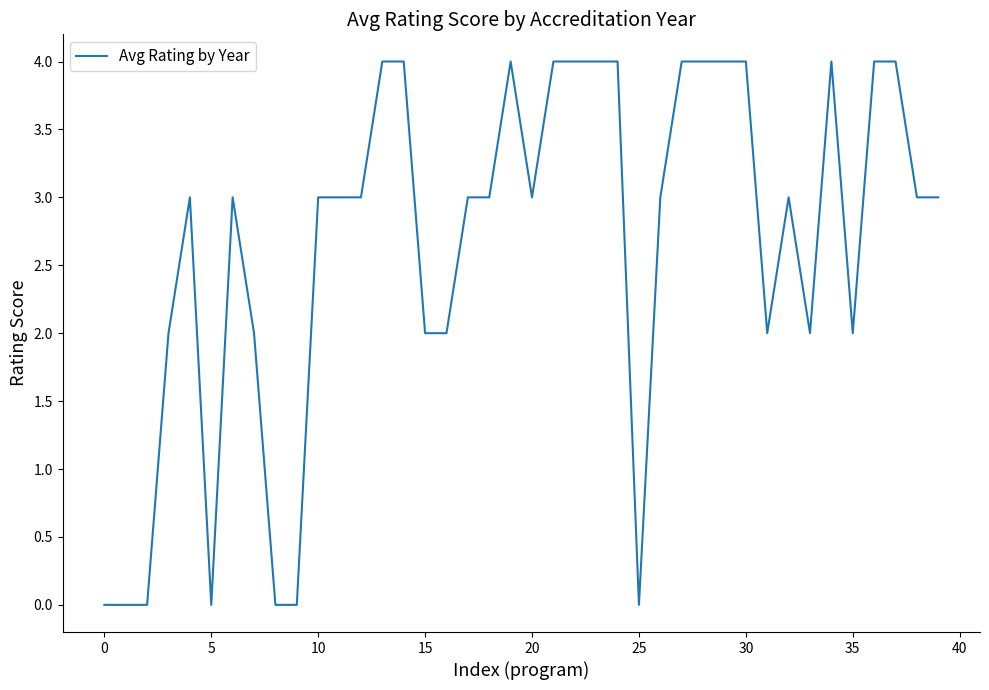

What is the difference between the maximum and minimum values?

4